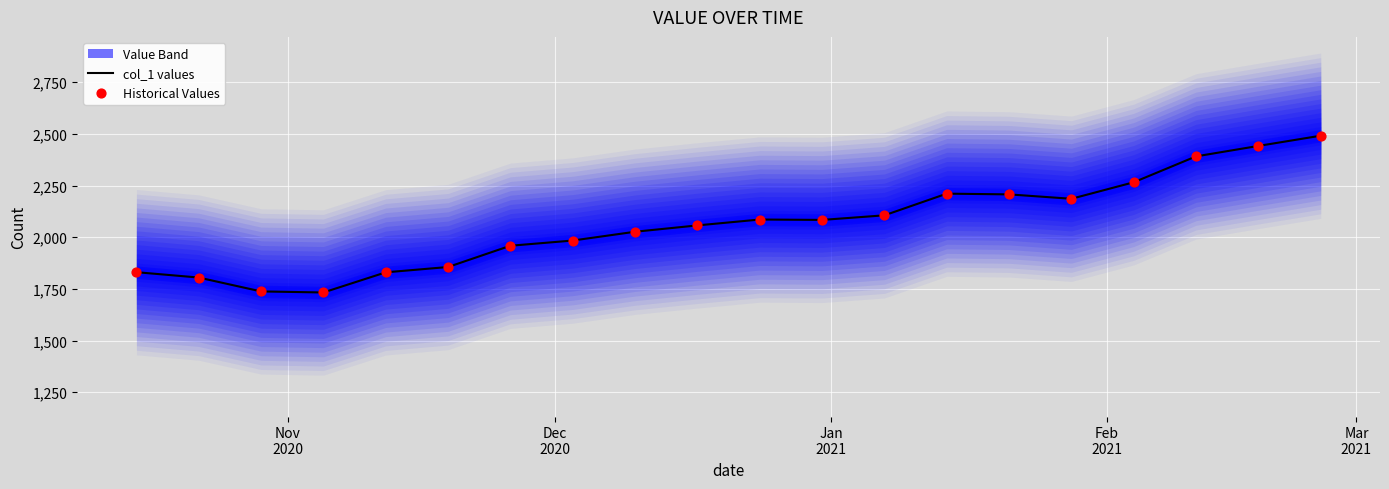

Which series has the largest total across all categories?

col_1 values